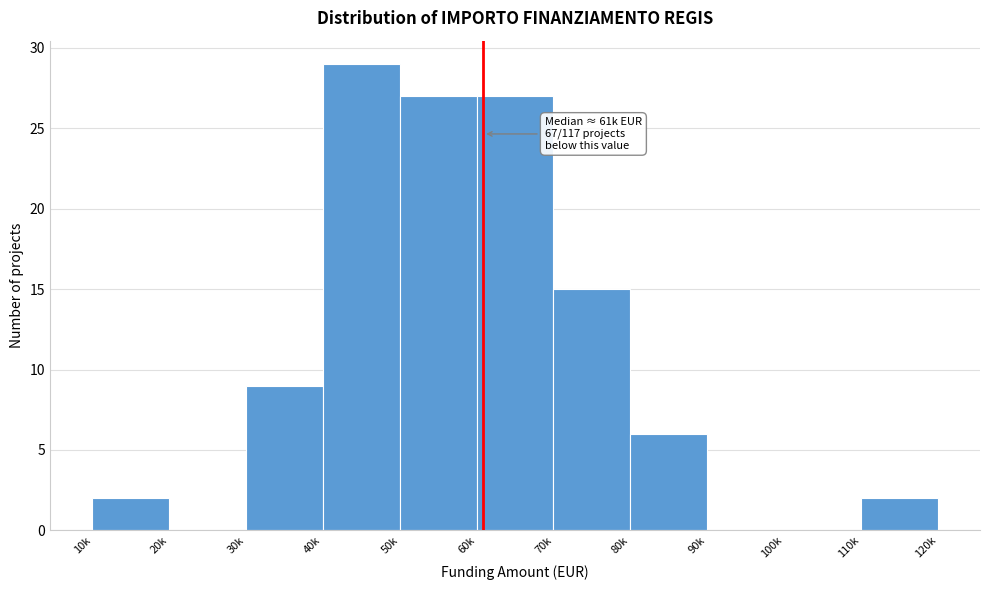

Reading left to right, list all the values displayed in this chart.

10k=2	20k=0	30k=9	40k=29	50k=27	60k=27	70k=15	80k=6	90k=0	100k=0	110k=2